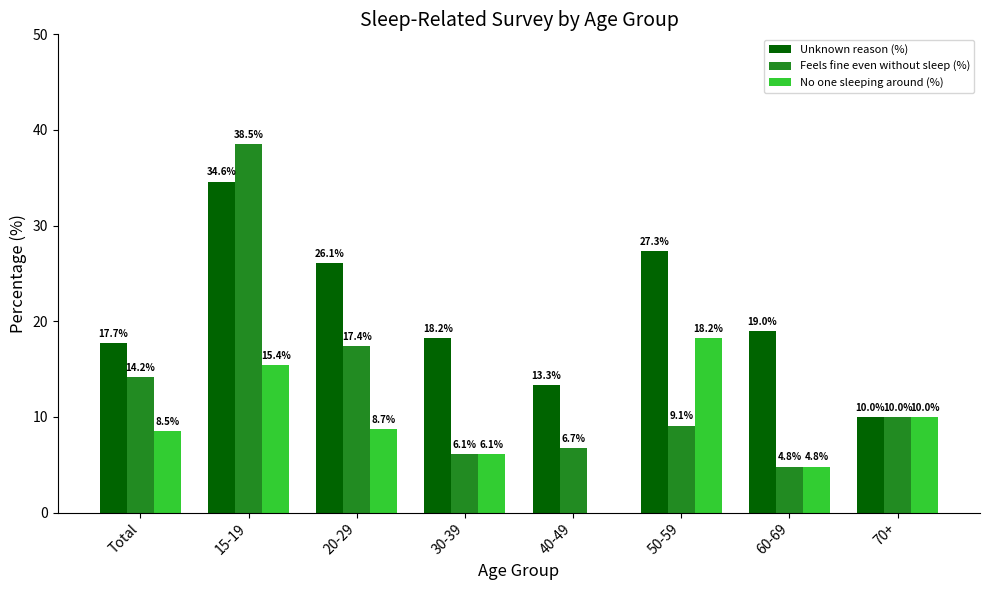

Reading right to left, what are all the values shown in this chart?

Unknown reason (%): 70+=10.0	60-69=19.0	50-59=27.3	40-49=13.3	30-39=18.2	20-29=26.1	15-19=34.6	Total=17.7
Feels fine even without sleep (%): 70+=10.0	60-69=4.8	50-59=9.1	40-49=6.7	30-39=6.1	20-29=17.4	15-19=38.5	Total=14.2
No one sleeping around (%): 70+=10.0	60-69=4.8	50-59=18.2	40-49=0.0	30-39=6.1	20-29=8.7	15-19=15.4	Total=8.5